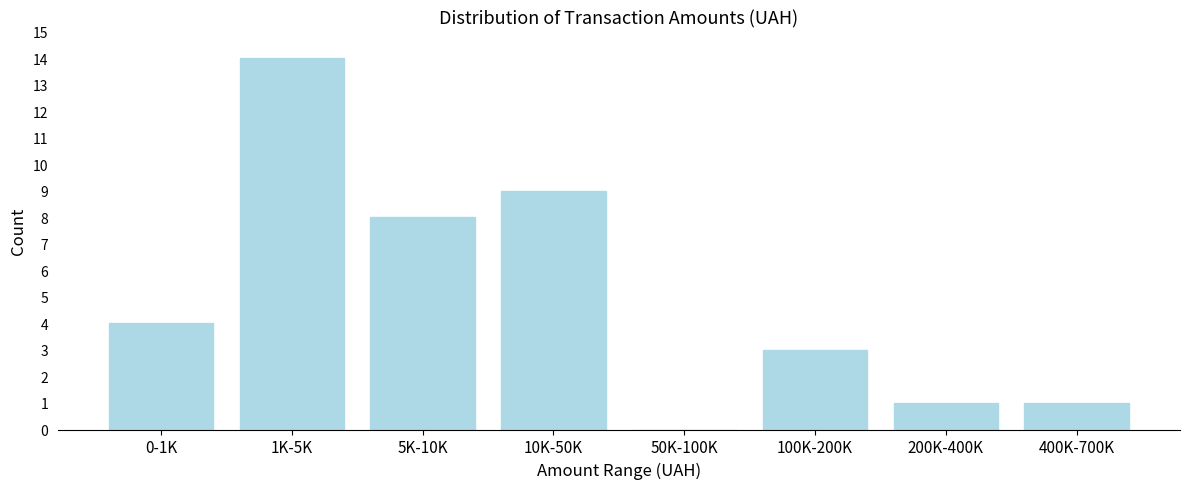

Reading right to left, what are all the values shown in this chart?

400K-700K=1	200K-400K=1	100K-200K=3	50K-100K=0	10K-50K=9	5K-10K=8	1K-5K=14	0-1K=4